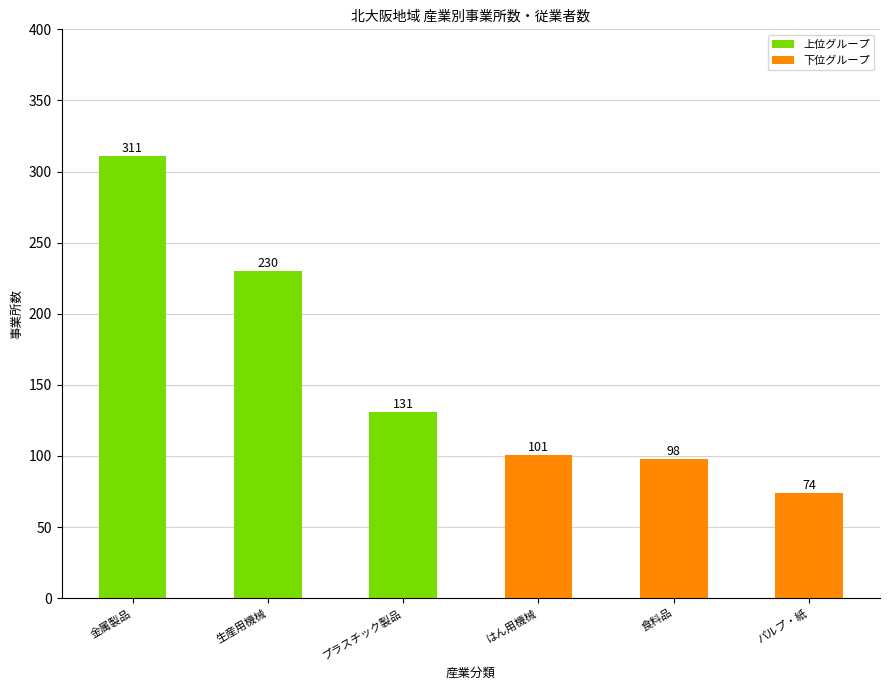

Which category has the lowest value across all series?

パルプ・紙